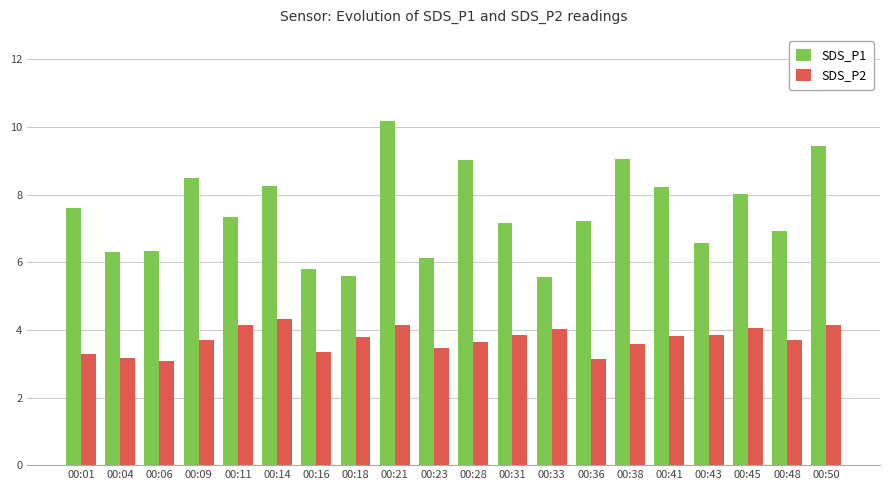

Rank the series by their average value, from lowest to highest.

SDS_P2, SDS_P1